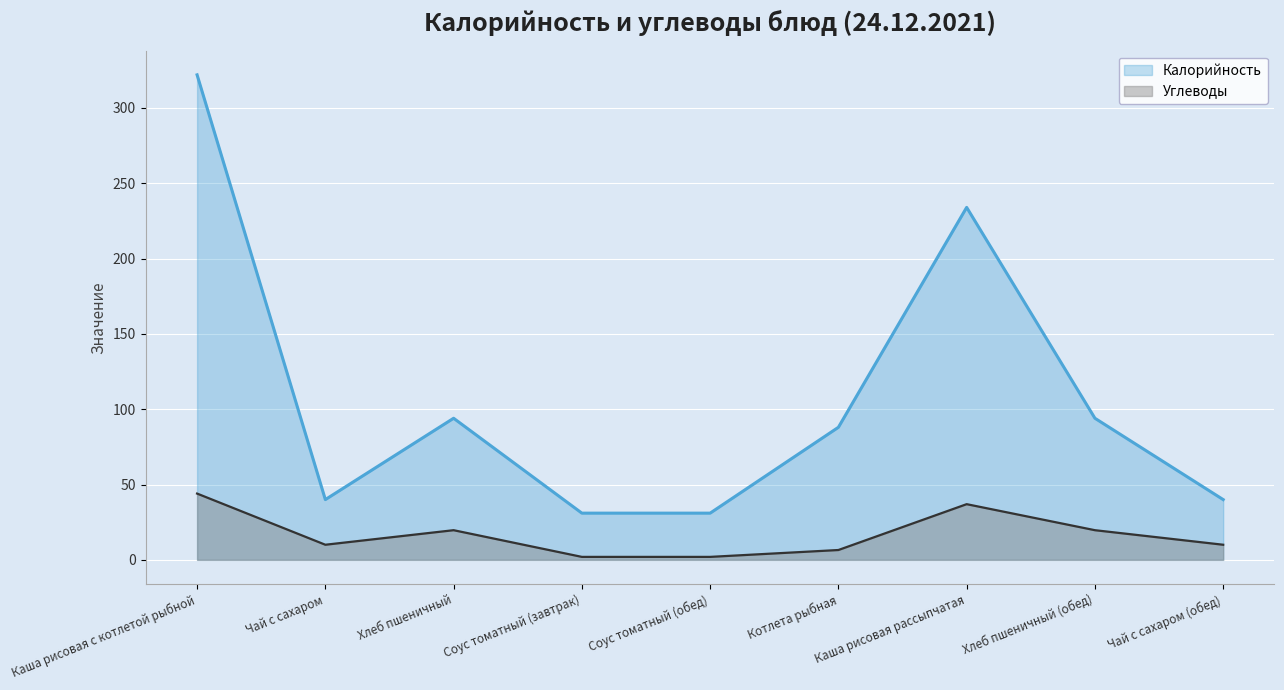

Rank the series at Каша рисовая рассыпчатая from highest to lowest value.

Калорийность, Углеводы